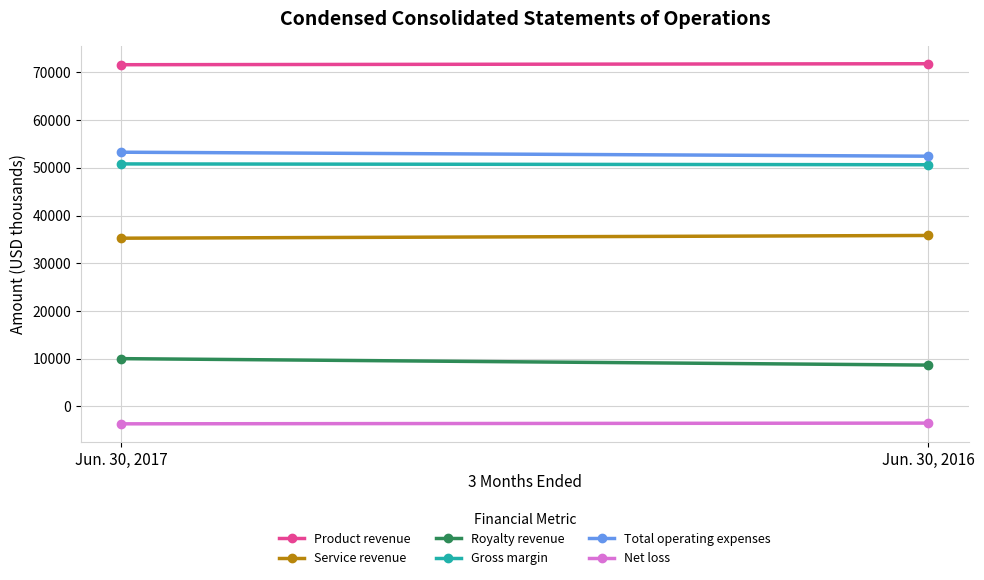

Which label corresponds to the smallest value in the chart?

Jun. 30, 2017